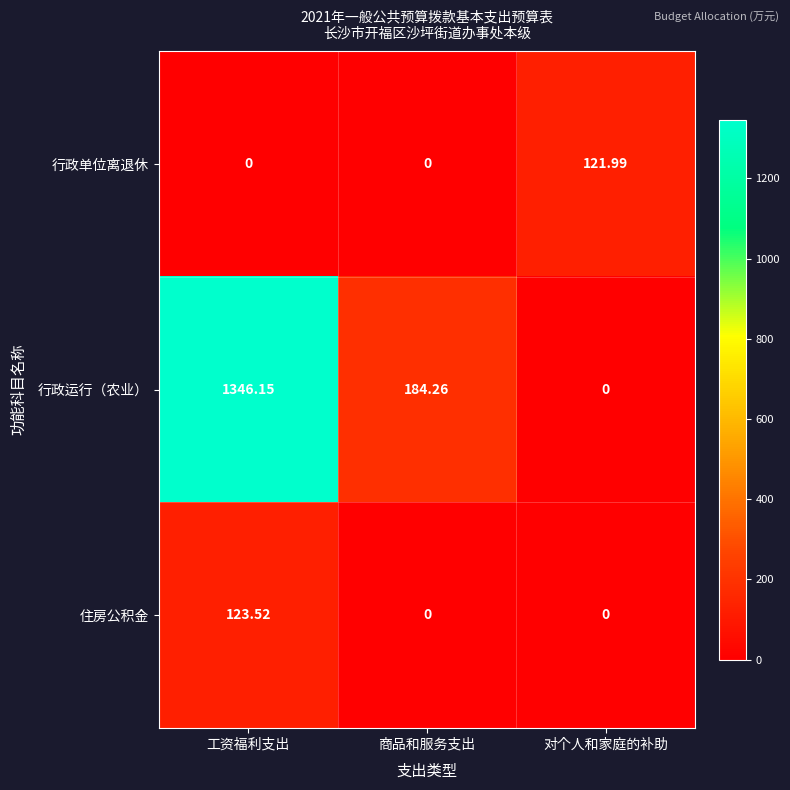

Between 工资福利支出 and 商品和服务支出, which series saw the biggest shift?

行政运行（农业）